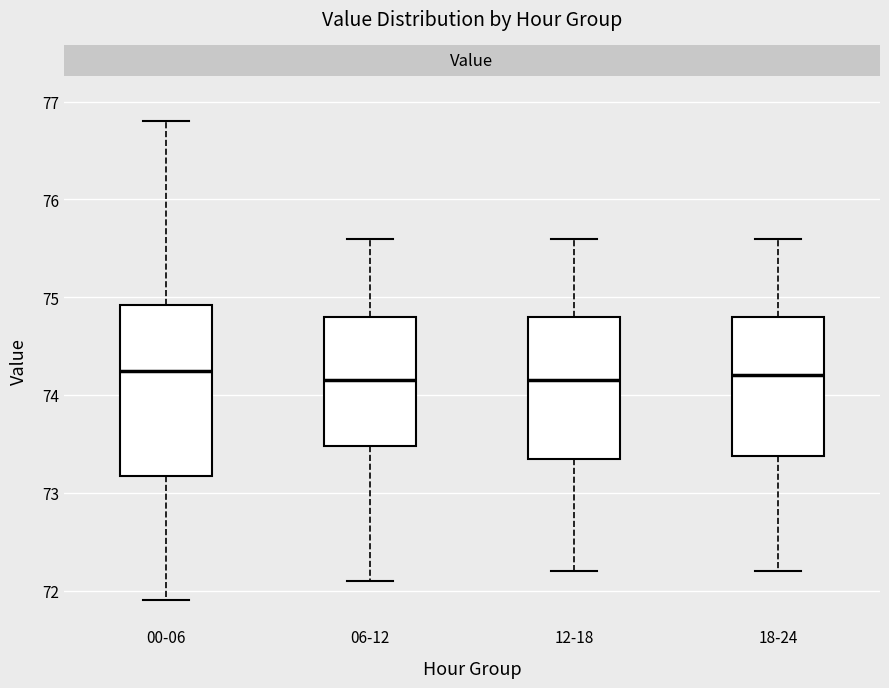

Reading left to right, read every box against the y-axis: the position of its median line, the range the box covers, and the ends of its whiskers. The values are not printed on the chart, so give them approximately, as read against the axis.

00-06: median 74.3, box 73.2 to 74.9, whiskers 71.9 to 76.8
06-12: median 74.2, box 73.5 to 74.8, whiskers 72.1 to 75.6
12-18: median 74.2, box 73.4 to 74.8, whiskers 72.2 to 75.6
18-24: median 74.2, box 73.4 to 74.8, whiskers 72.2 to 75.6